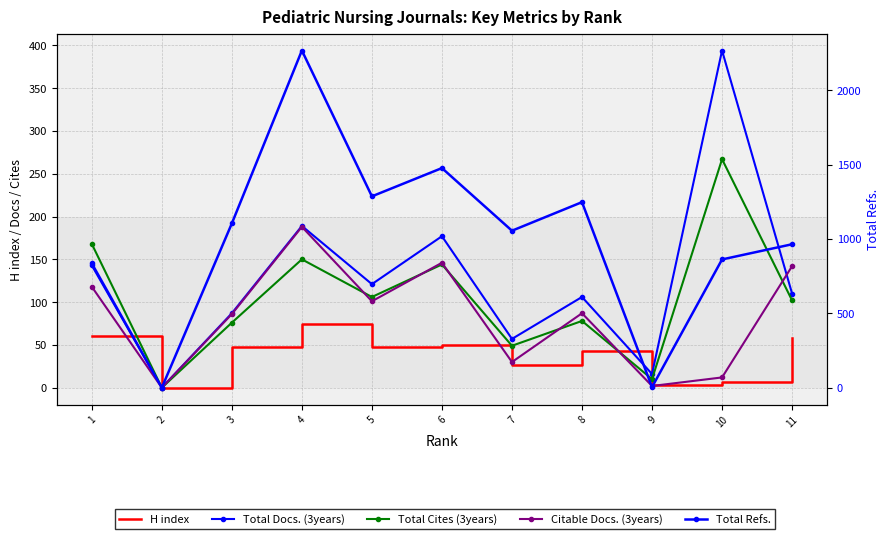

How many values in the Citable Docs. (3years) series are below 87?

5